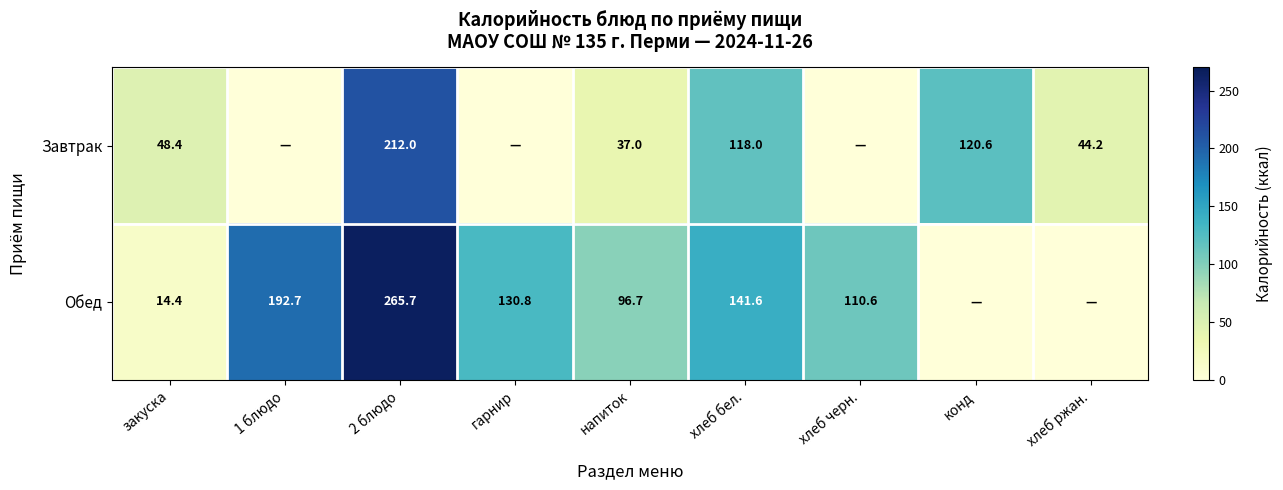

The value of Обед at напиток is 44.5. True or false?

False